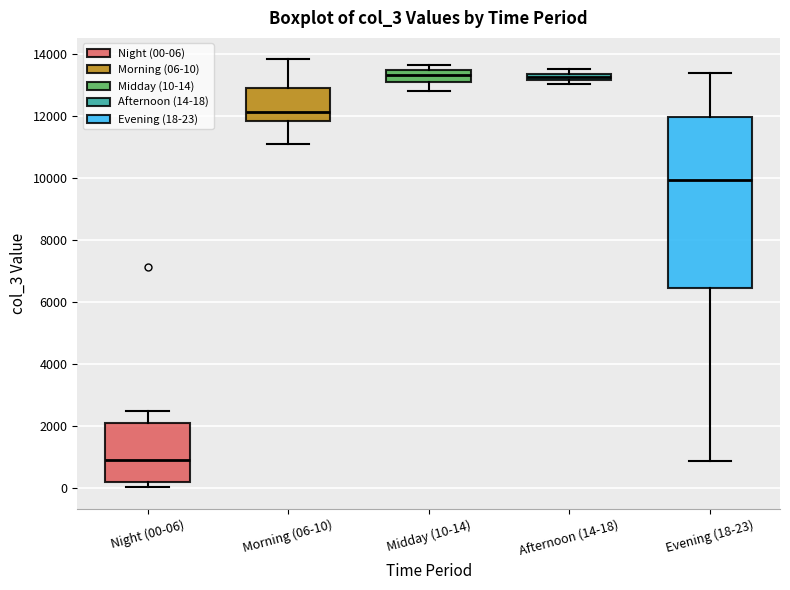

Where is the upper edge of the box for Evening (18-23) on the y-axis? The values are not printed on the chart, so give them approximately, as read against the axis.

12000